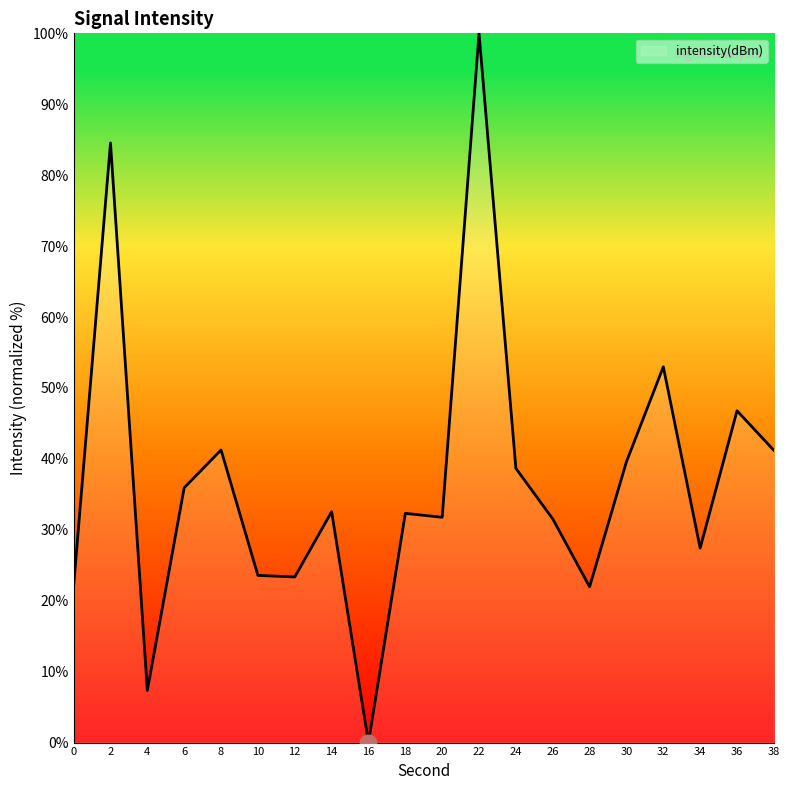

What is the change in value from 20 to 34?

-4.3